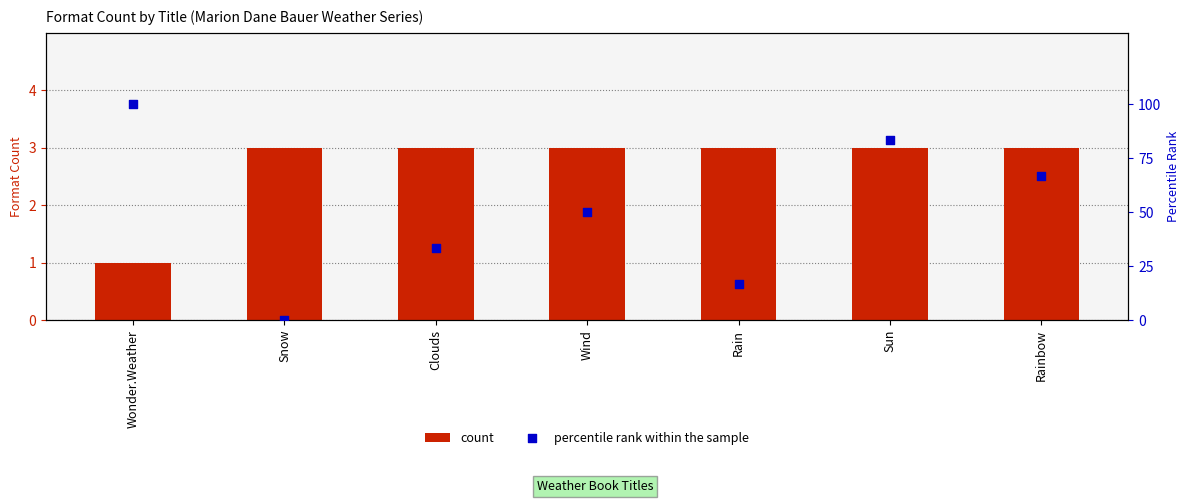

At how many categories does at least one series exceed 93?

1